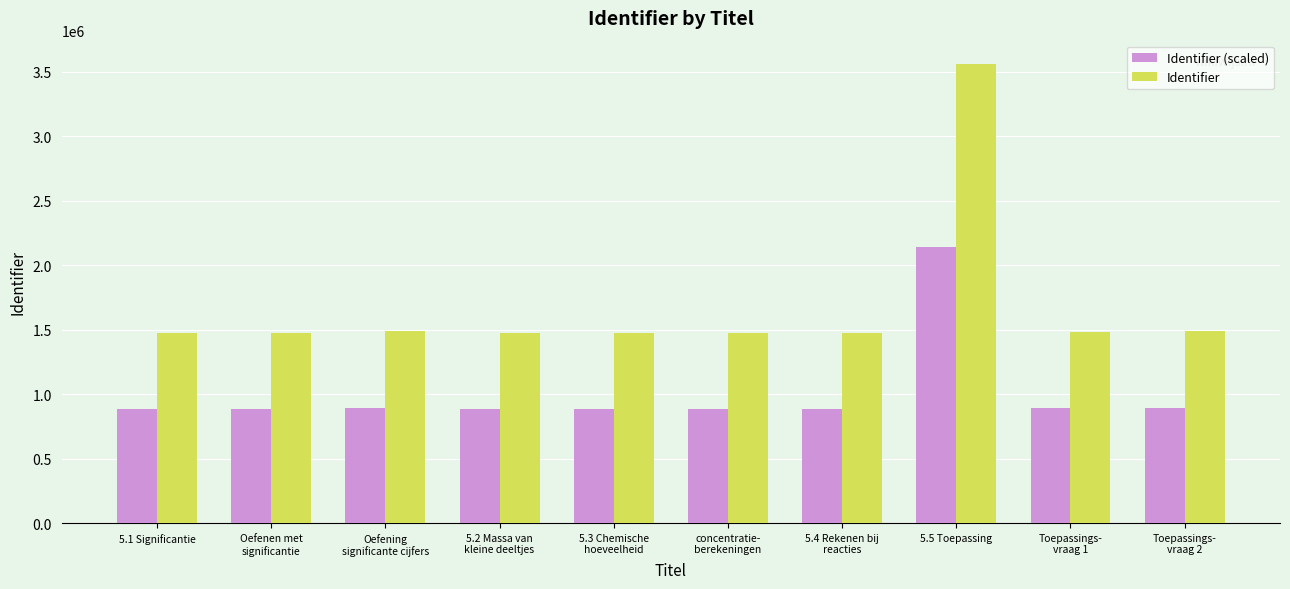

Is it true that Identifier equals 3563745.0 at 5.5 Toepassing?

True